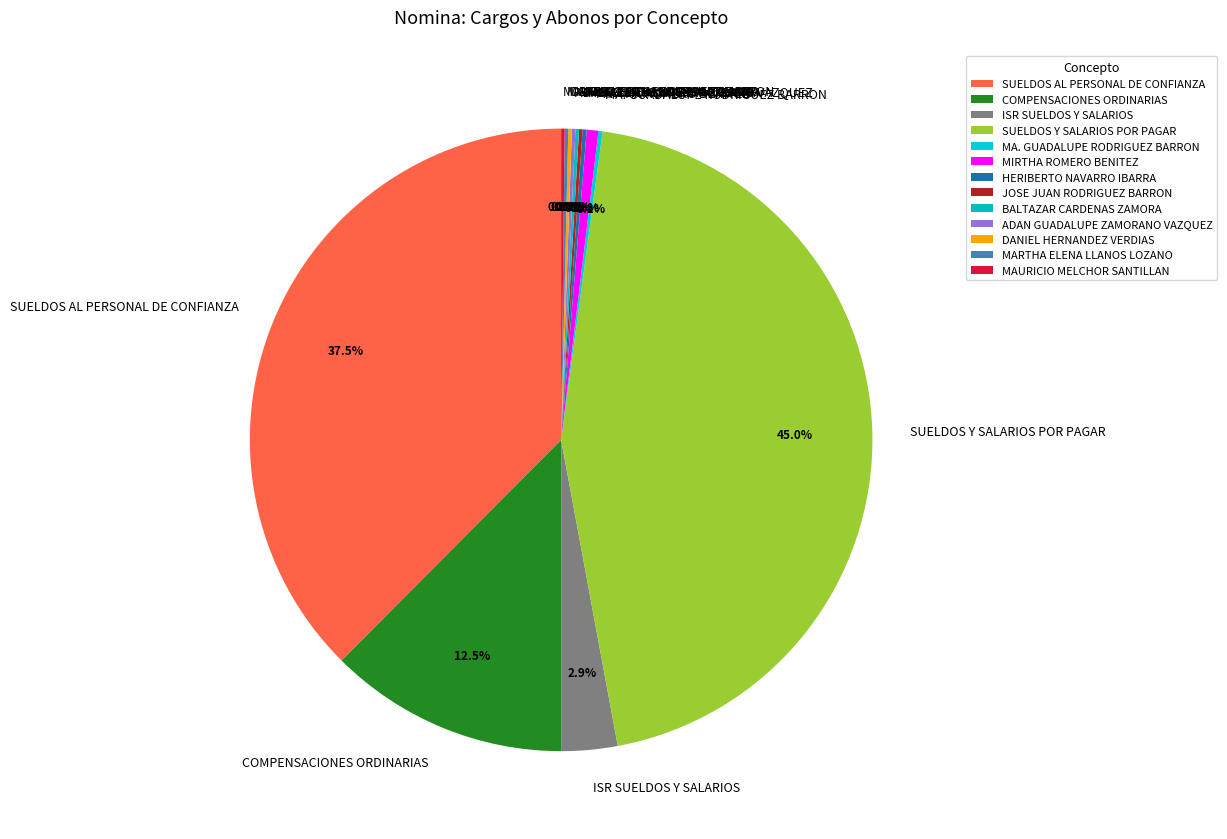

Does any single category account for the majority?

No